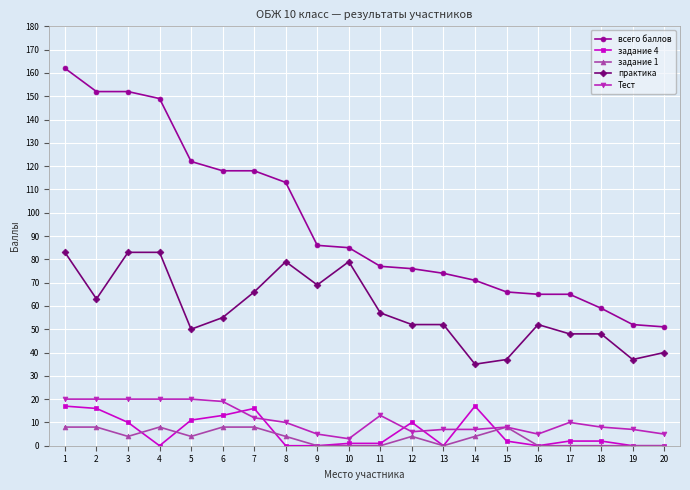

Which series has the largest range (max minus min)?

всего баллов